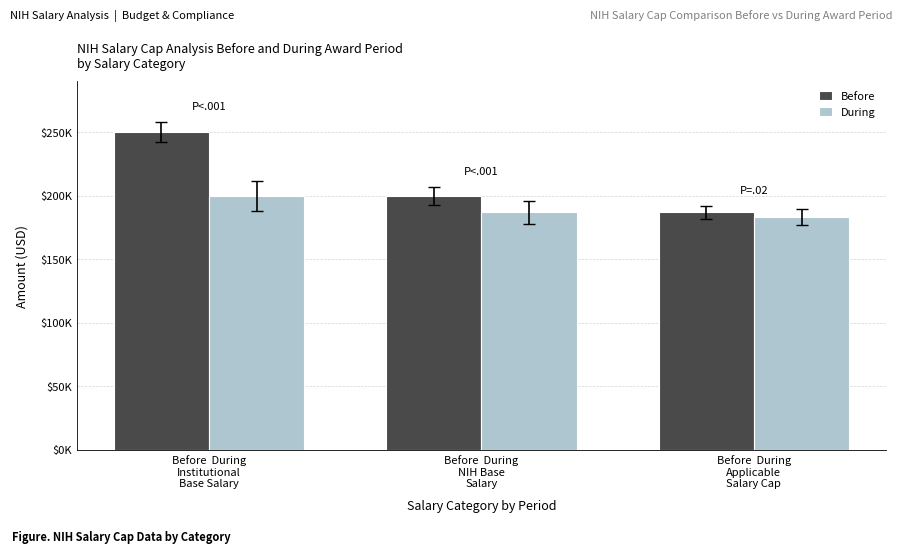

Reading left to right, what are all the values shown in this chart?

Before: Before  During
Institutional
Base Salary=250000	Before  During
NIH Base
Salary=200000	Before  During
Applicable
Salary Cap=187000
During: Before  During
Institutional
Base Salary=200000	Before  During
NIH Base
Salary=187000	Before  During
Applicable
Salary Cap=183300